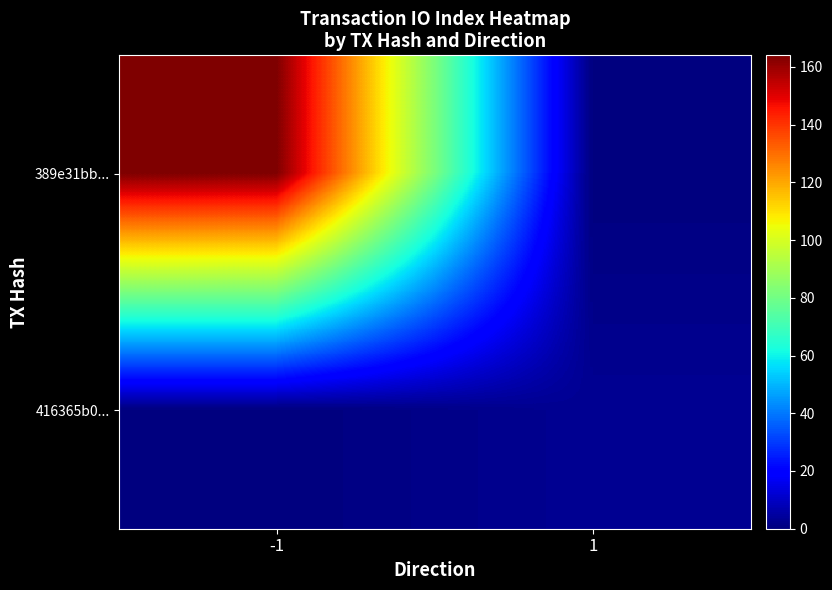

Reading left to right, extract all data points from this chart.

389e31bb...: -1=164	1=0
416365b0...: -1=0	1=3